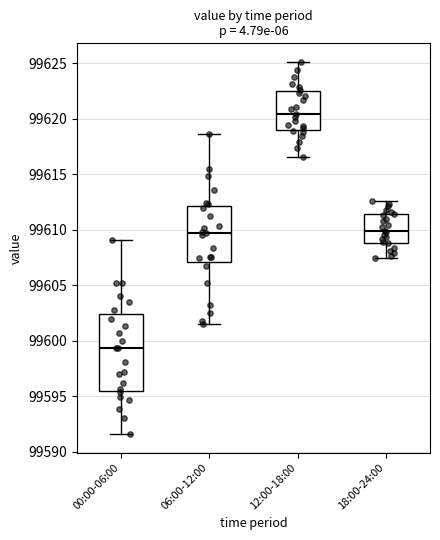

Which box is the tallest, from its lower edge to its upper edge?

00:00-06:00